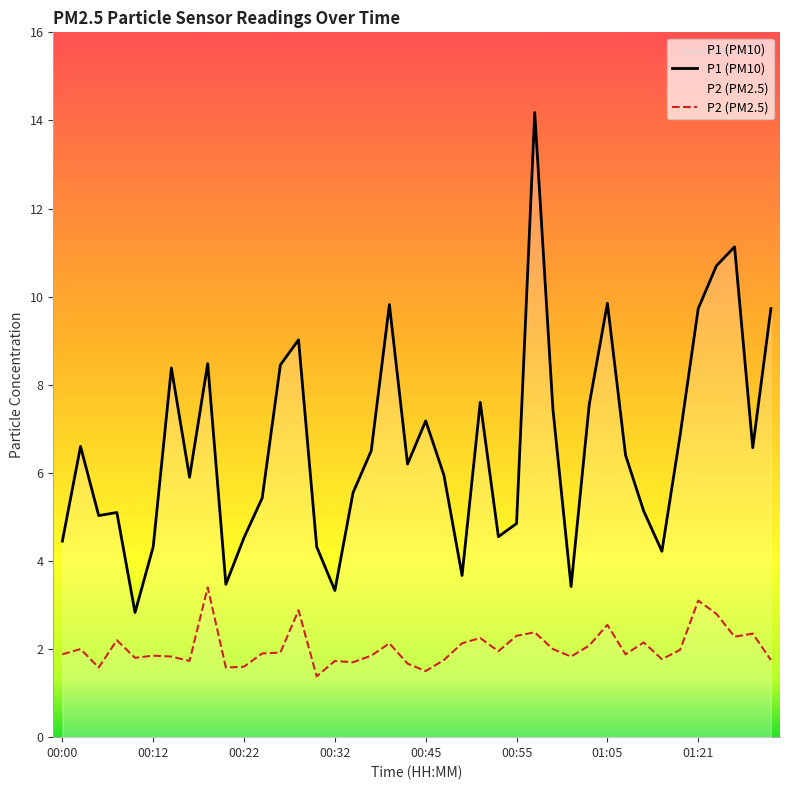

What position from the left is 01:16?

35